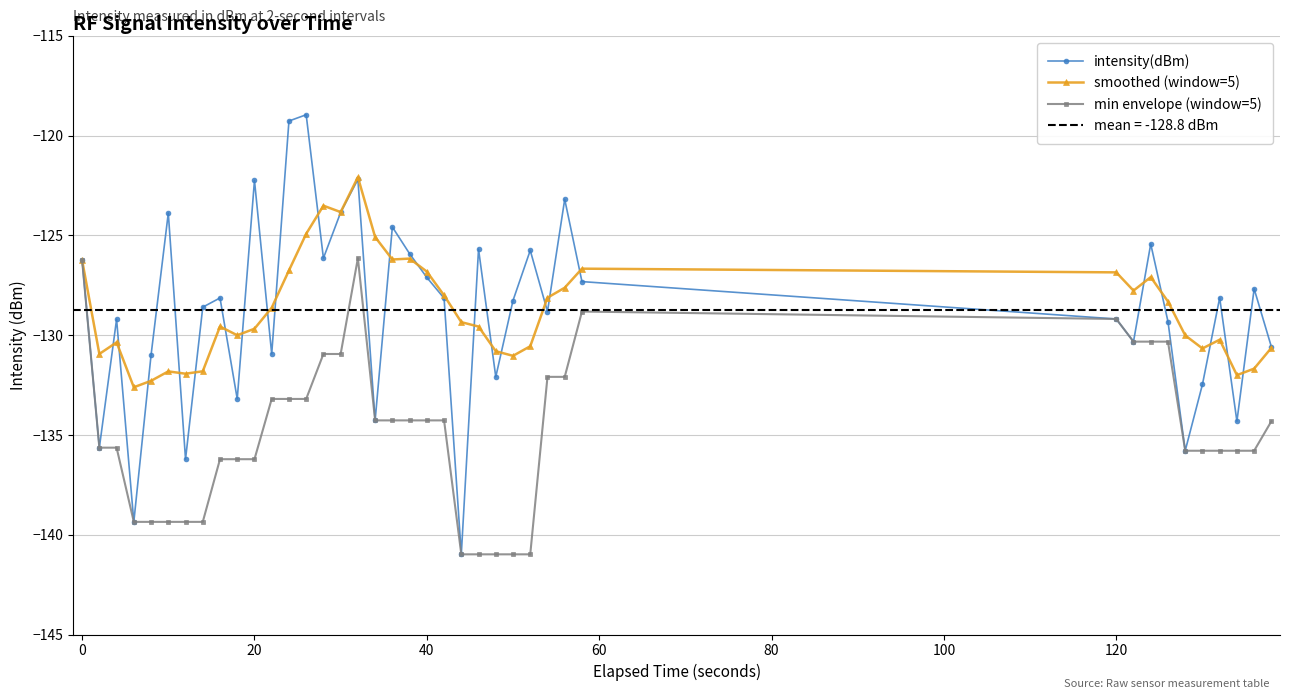

The value of min envelope (window=5) at 120 is -25.9. True or false?

False